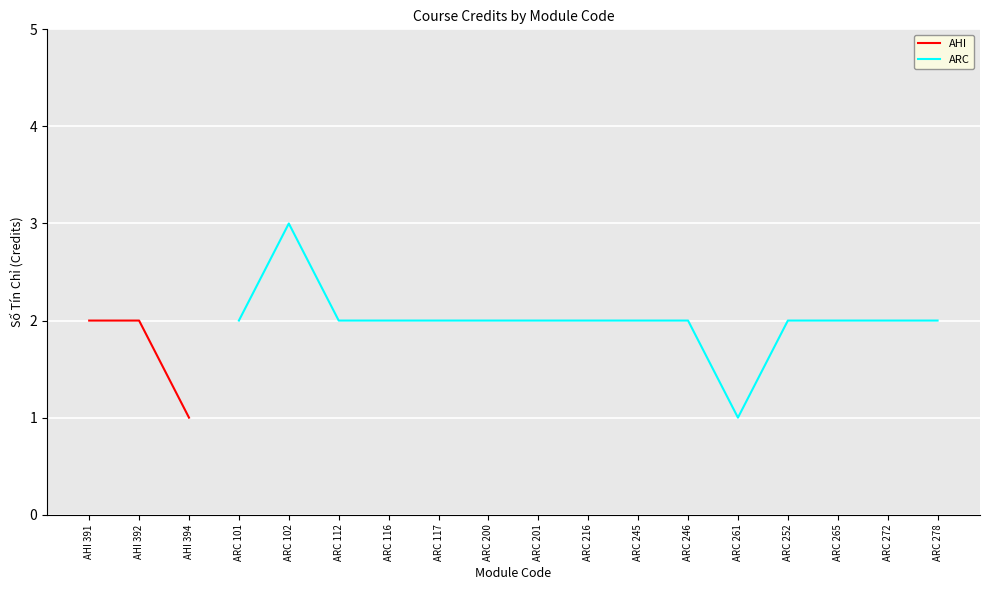

Is it true that ARC equals 2.0 at ARC 265?

True